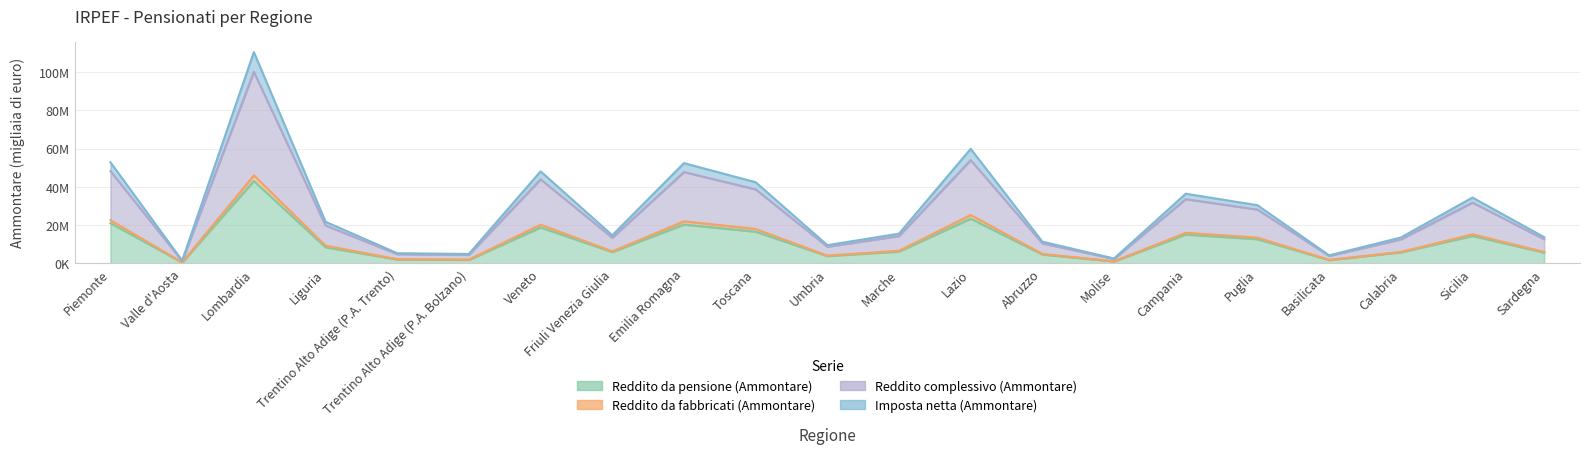

True or false: Reddito da pensione (Ammontare) has more than 1 interior local peaks.

True